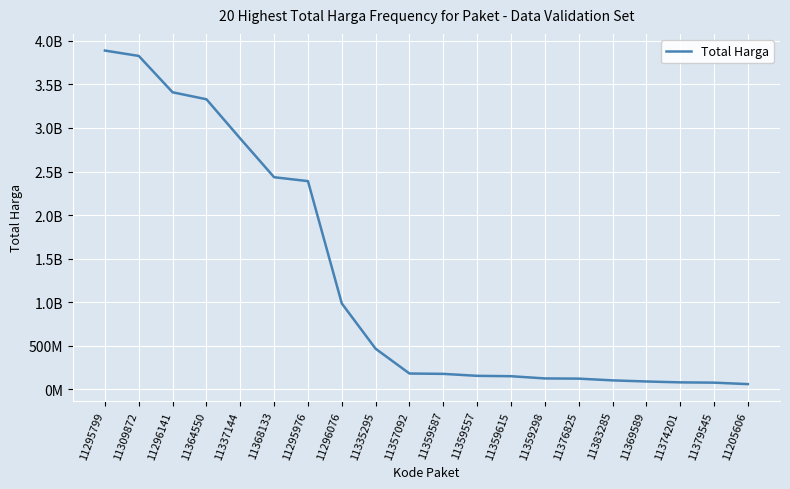

What is the label of the 14th point from the right?

11295976